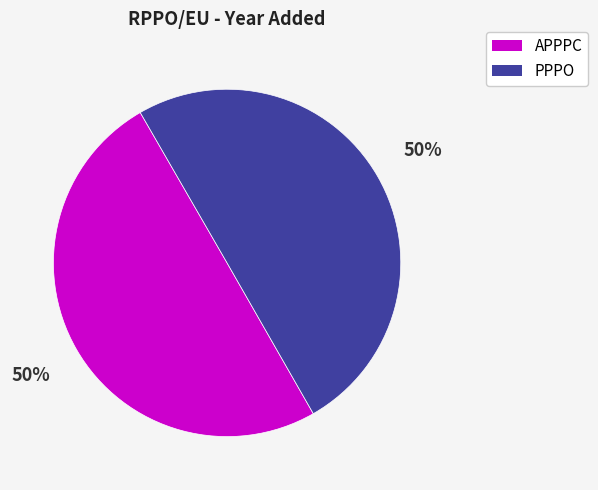

Is it true that PPPO is 44% of the pie?

False